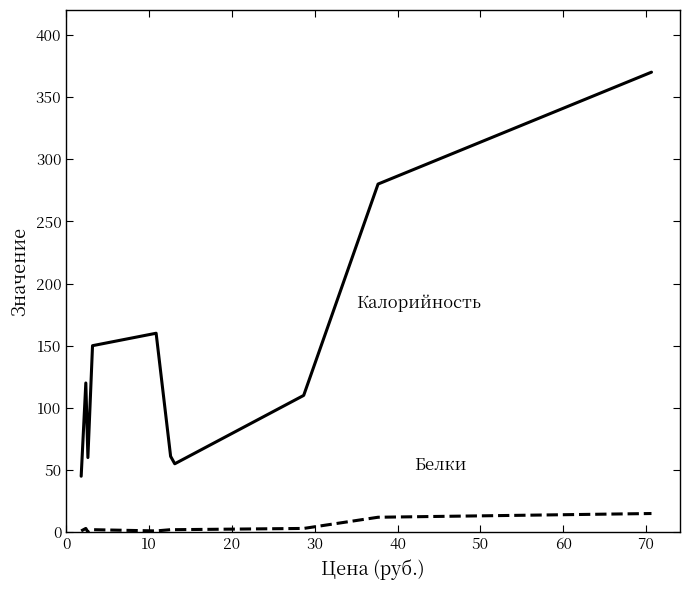

Is this an area chart (filled region under the line)?

No